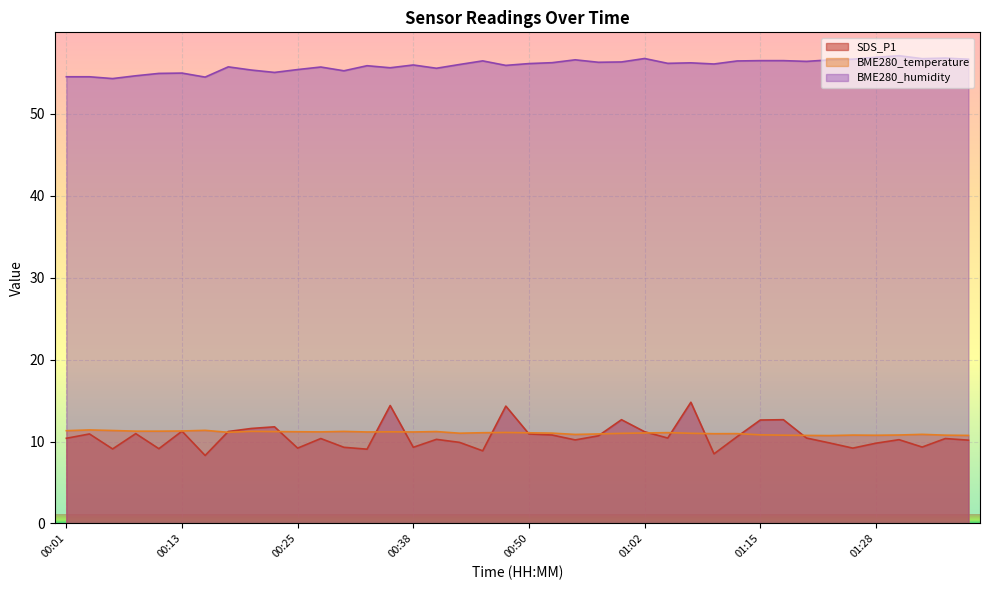

What are all the series names shown in the legend?

SDS_P1, BME280_temperature, BME280_humidity